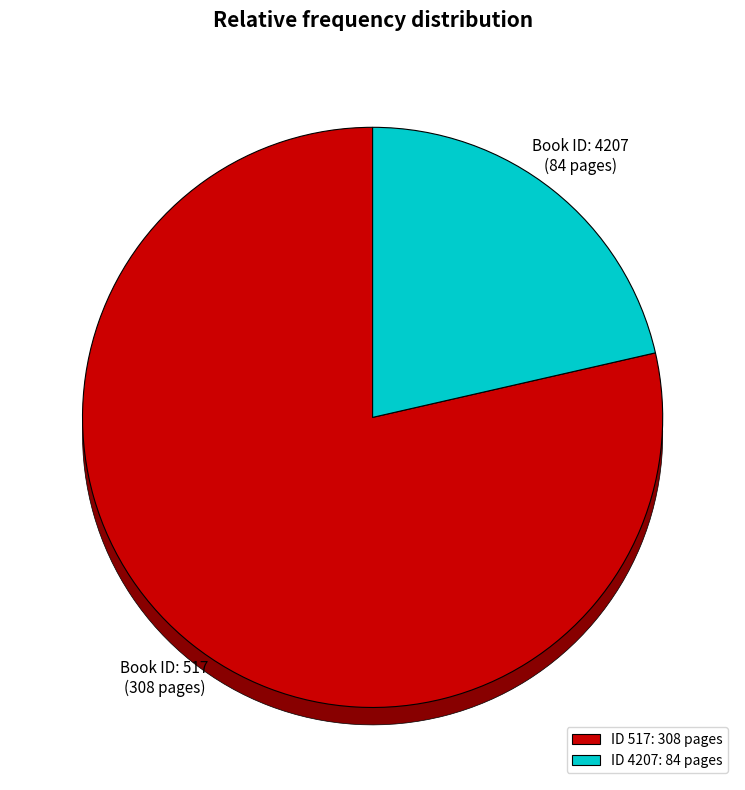

The 4207 slice represents 8% of the pie. True or false?

False